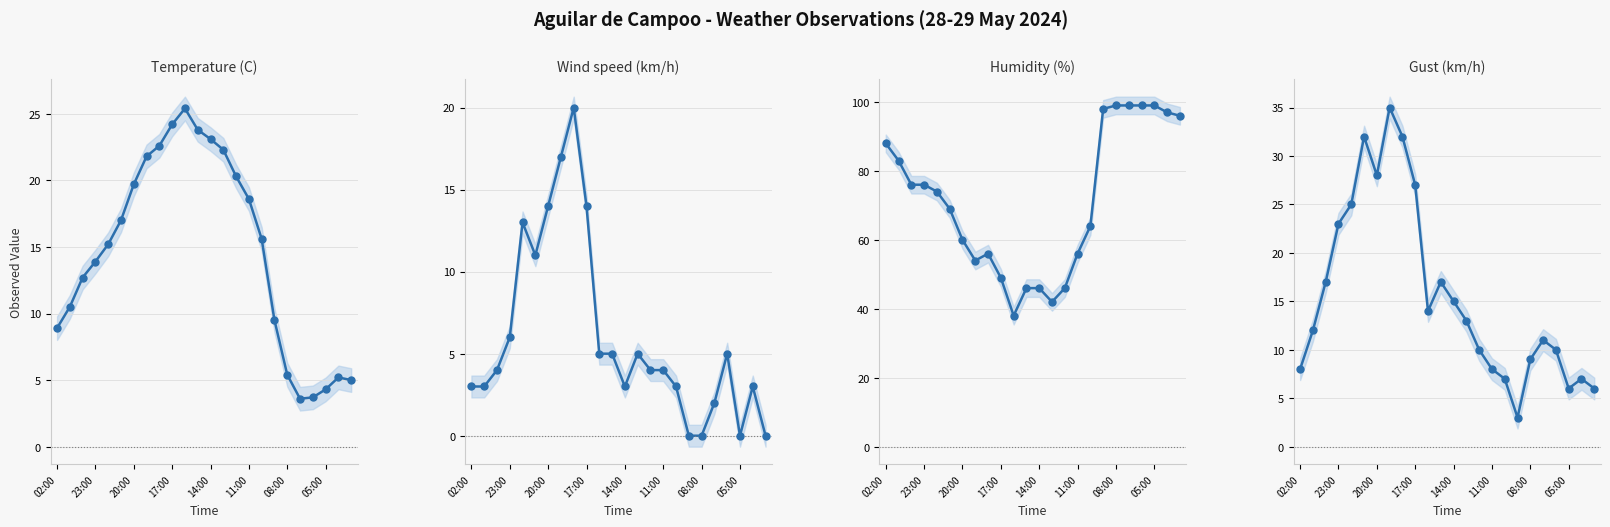

Which series contains the highest Y value?

Humidity (%)